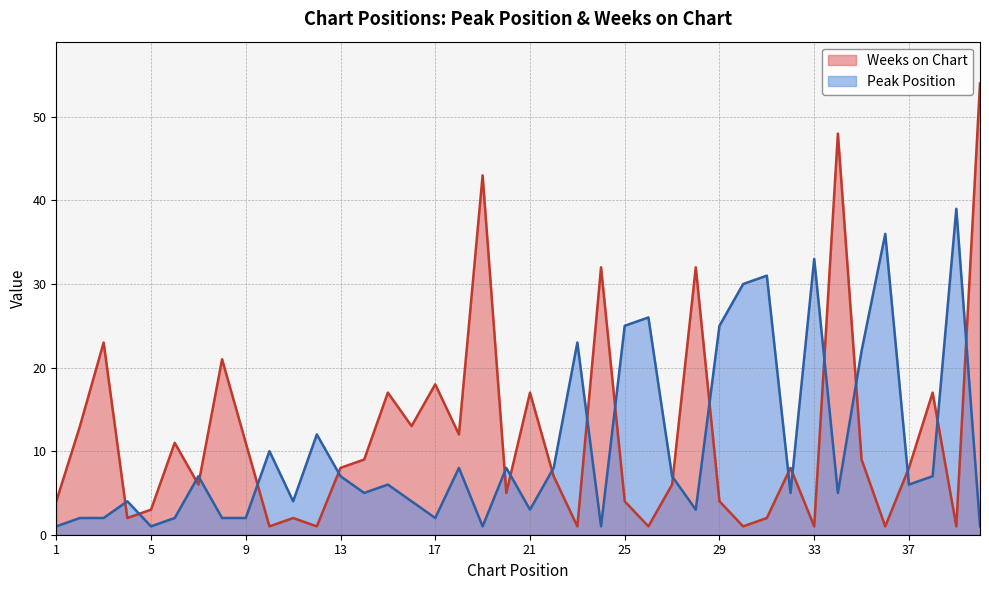

What is the difference between the Weeks on Chart values at 27 and 19?

37